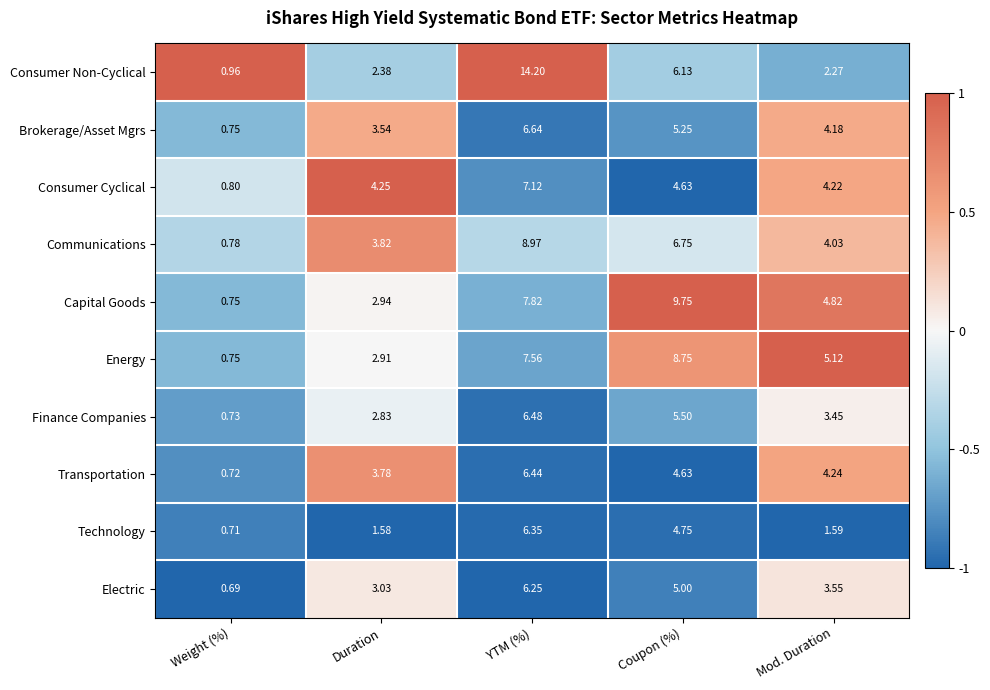

At which label is Electric closest to 3?

Duration